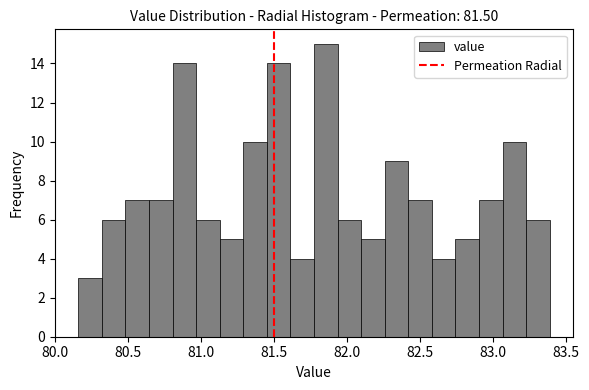

Around what value on the x-axis is the tallest bar? Give the approximate position of its centre, as read against the axis.

81.85